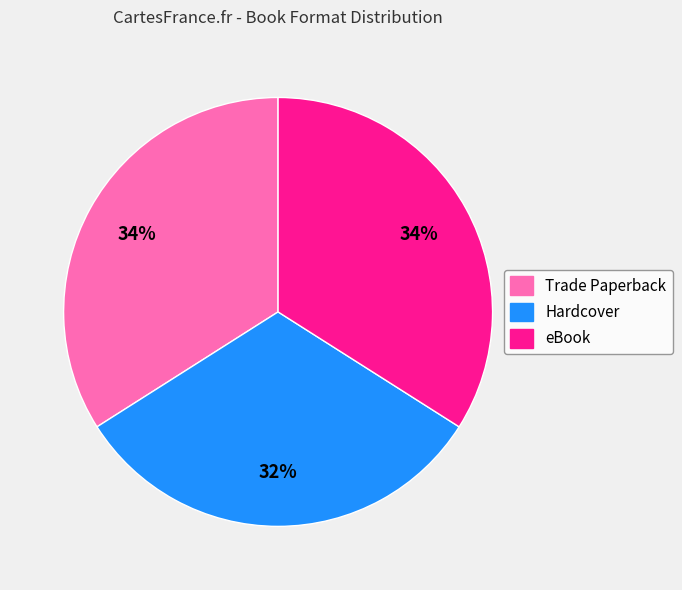

To the nearest percent, what is the average slice percentage?

33%